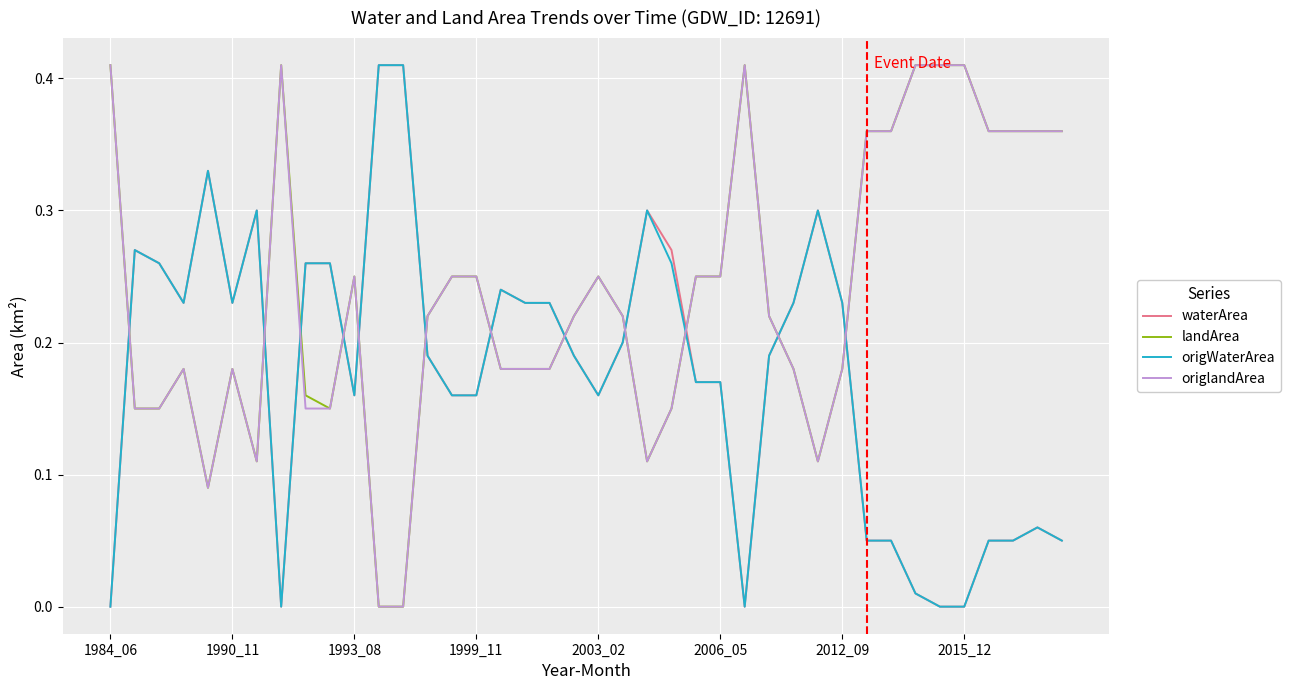

How many times do origWaterArea and origlandArea cross each other?

12